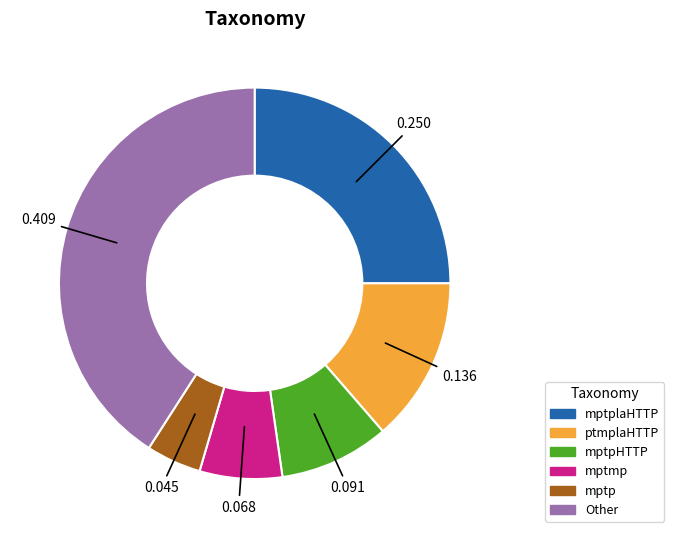

How many slices are in this pie chart?

6